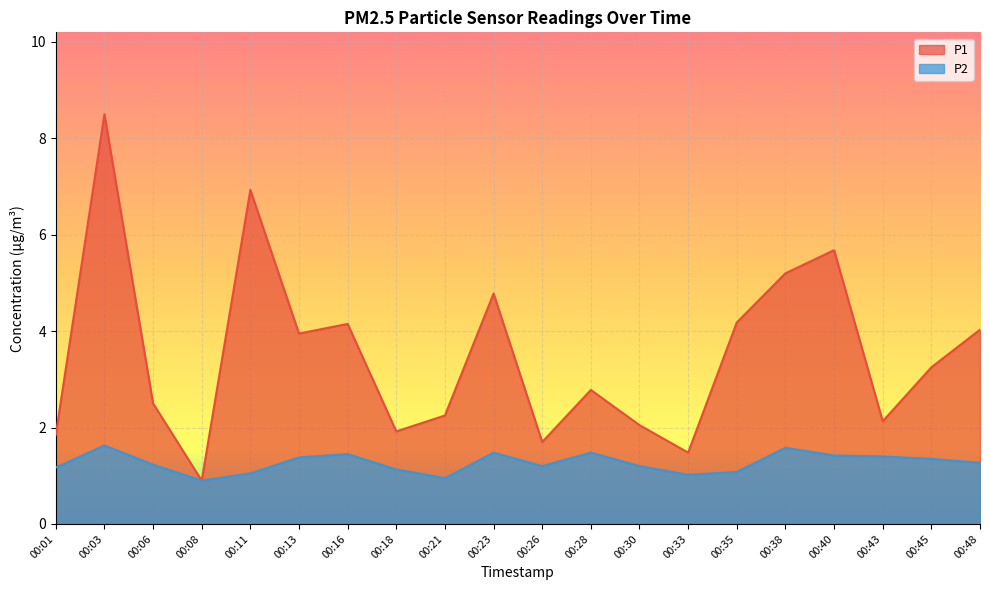

Between 00:06 and 00:23, which series saw the biggest shift?

P1